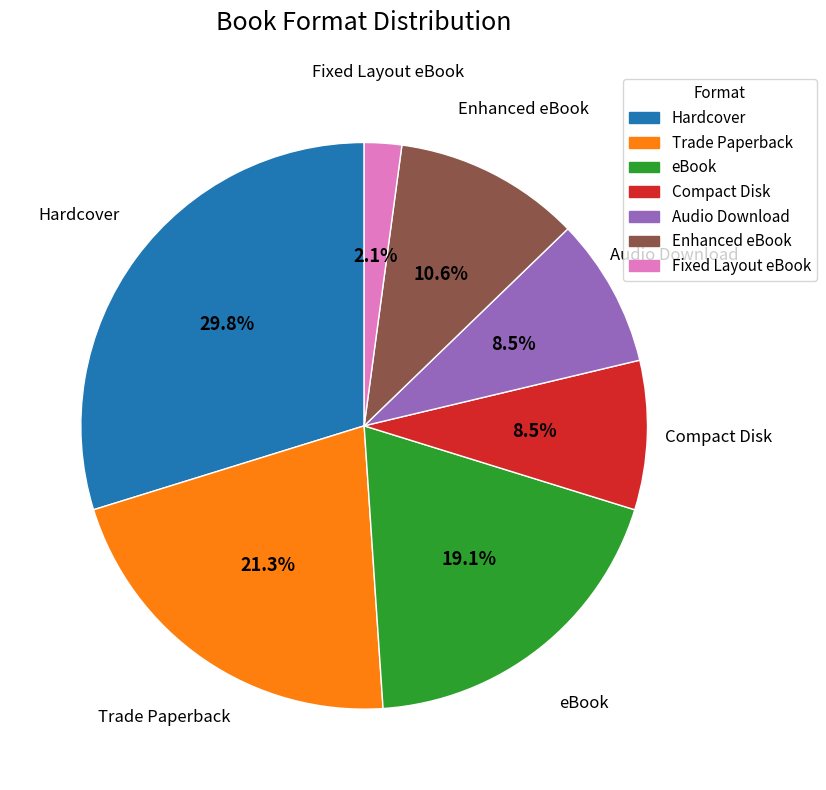

To the nearest percent, what portion does eBook represent?

19%